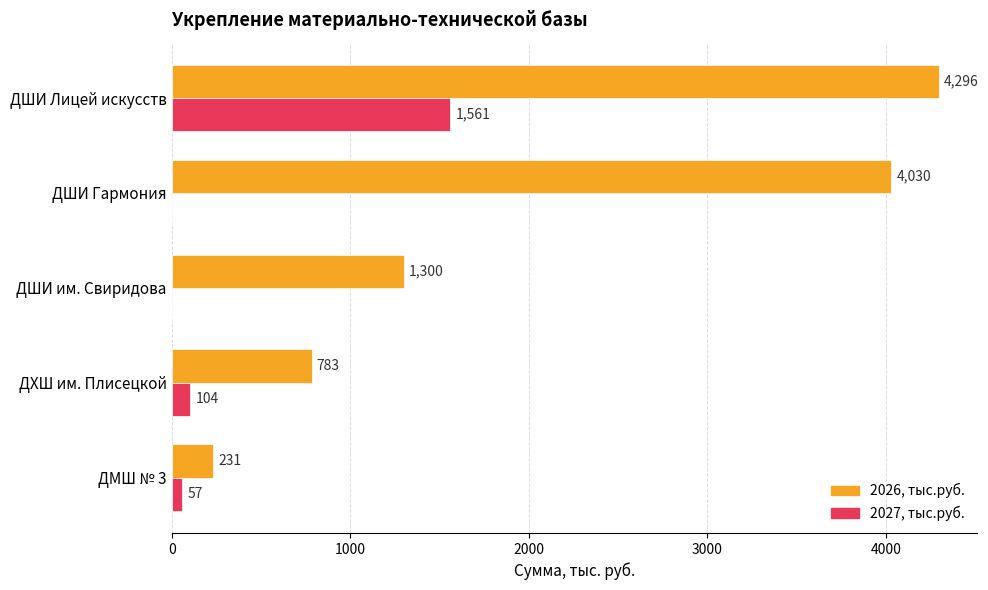

Is it true that 2027, тыс.руб. equals 0 at ДШИ Гармония?

True